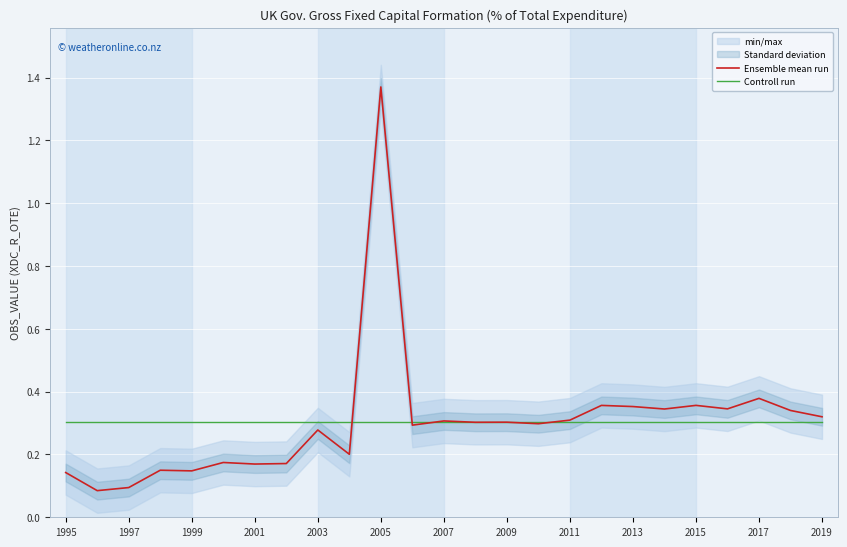

How many lines are shown in the chart?

2